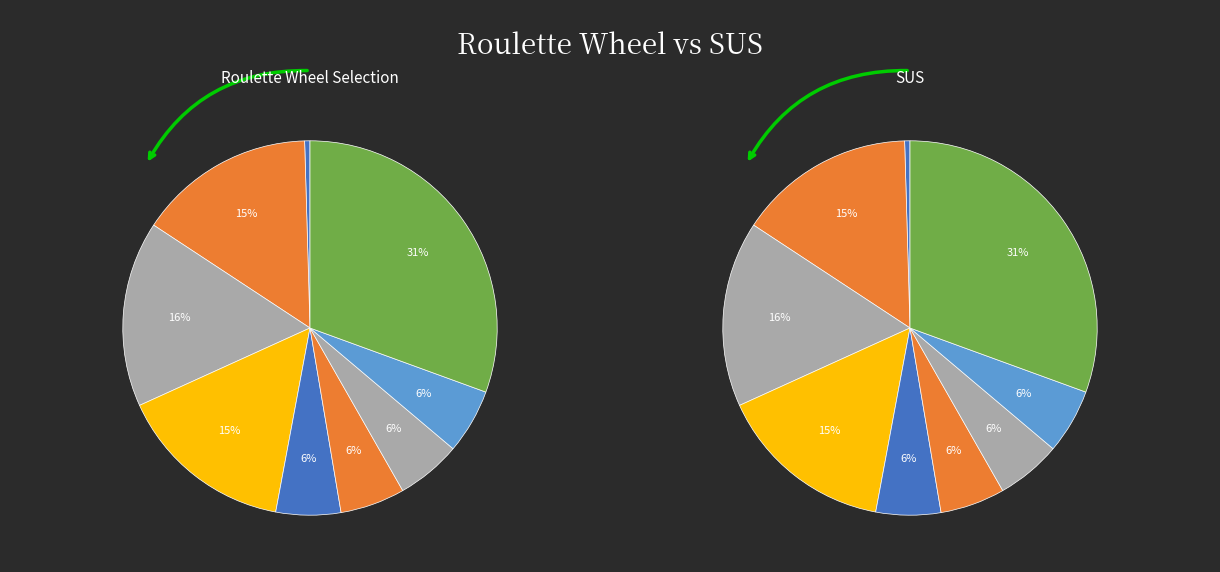

To the nearest percent, what is the difference between the Dalle en béton and Ouvrier OP VRD slice percentages?

10%